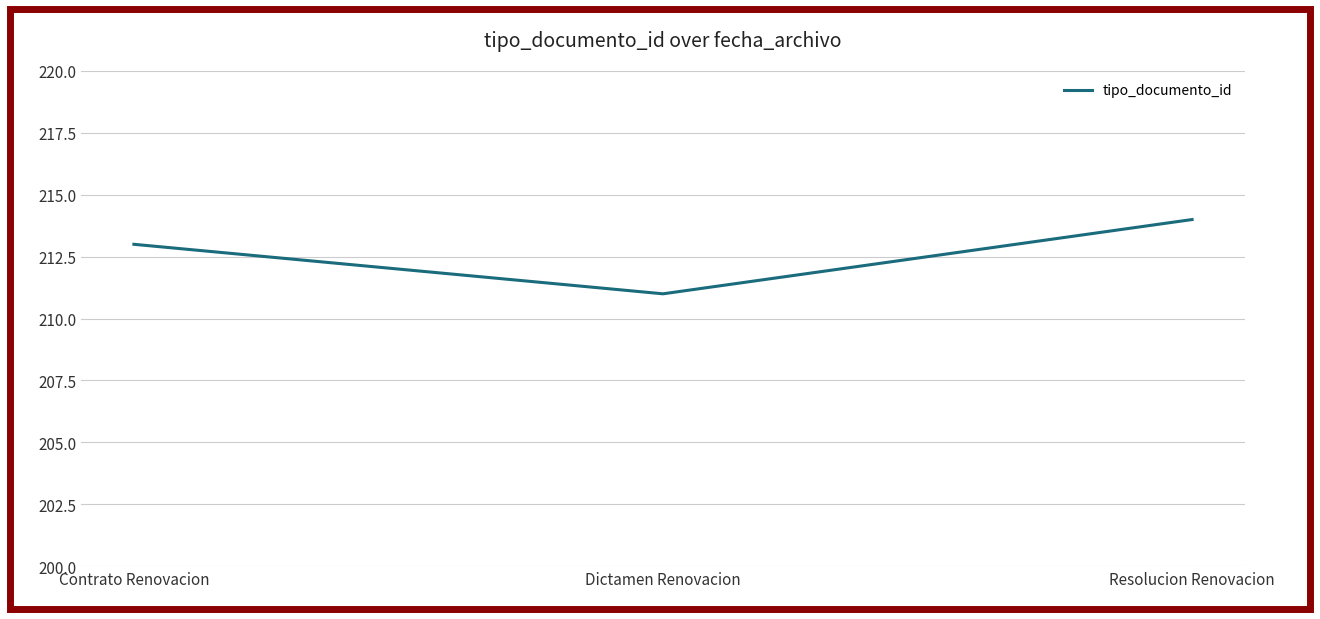

At which category does the chart reach its minimum across all series?

Dictamen Renovacion